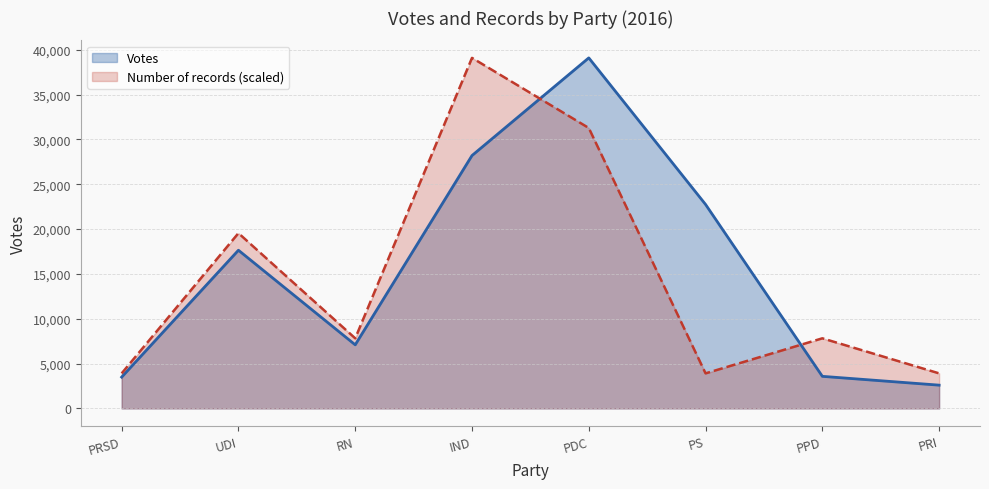

Reading left to right, extract all data points from this chart.

Votes: 3491.0	17638.0	7092.0	28195.0	39084.0	22742.0	3577.0	2595.0
Number of records: 3908.4	19542.0	7816.8	39084.0	31267.2	3908.4	7816.8	3908.4